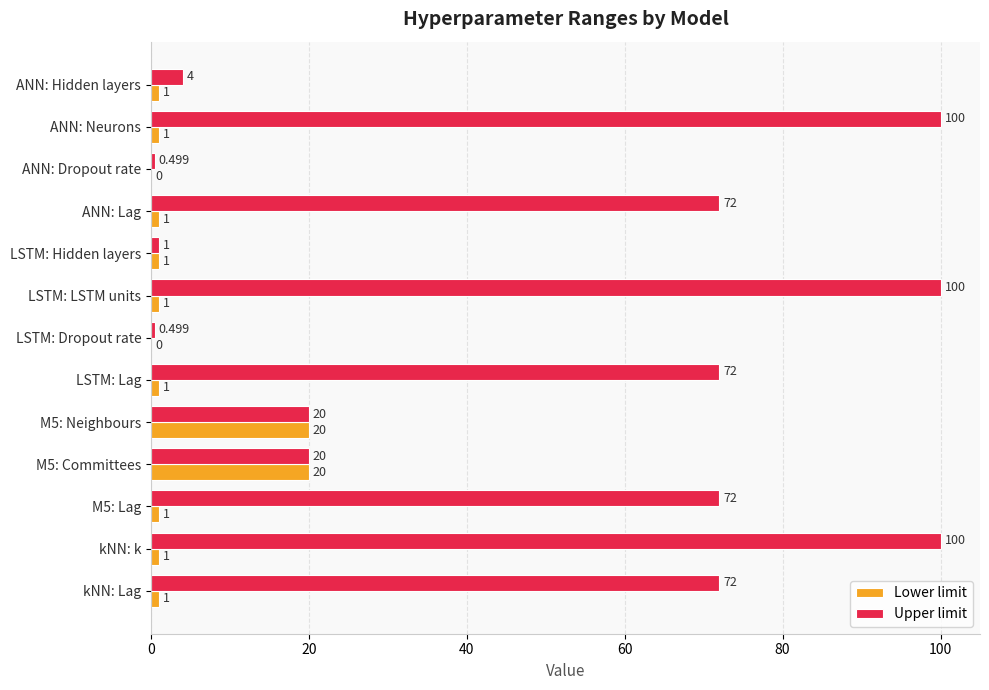

Which series has the largest total across all categories?

Upper limit